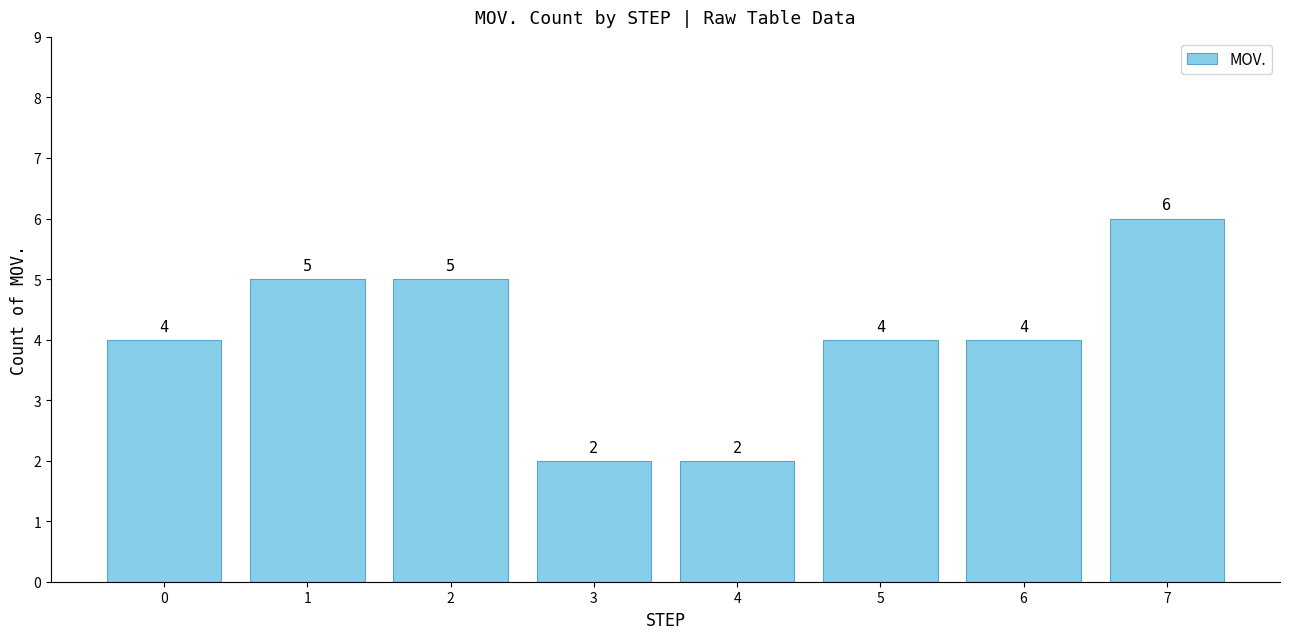

Which label corresponds to the largest value in the chart?

7